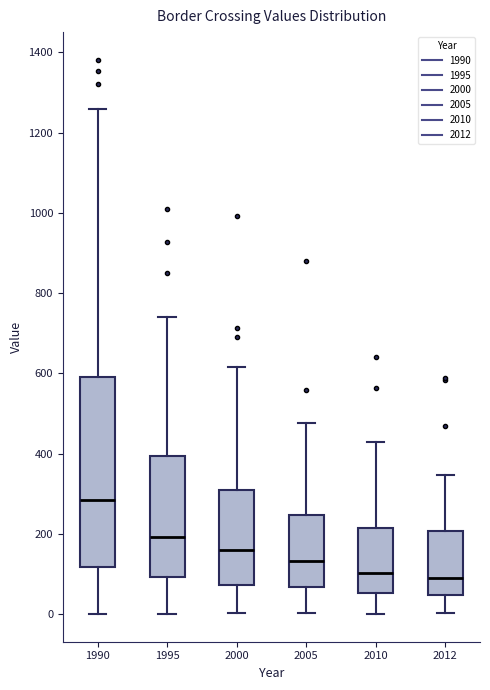

Reading left to right, read every box against the y-axis: the position of its median line, the range the box covers, and the ends of its whiskers. The values are not printed on the chart, so give them approximately, as read against the axis.

1990: median 280, box 120 to 600, whiskers 0 to 1260
1995: median 200, box 100 to 400, whiskers 0 to 740
2000: median 160, box 80 to 300, whiskers 0 to 620
2005: median 140, box 60 to 240, whiskers 0 to 480
2010: median 100, box 60 to 220, whiskers 0 to 440
2012: median 100, box 40 to 200, whiskers 0 to 340